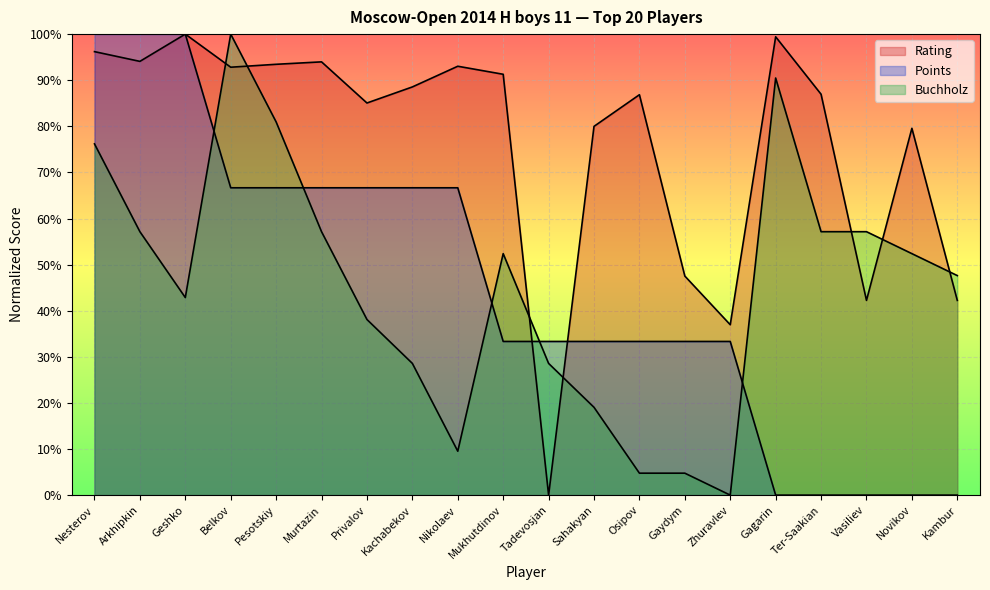

At how many categories does at least one series exceed 12?

20